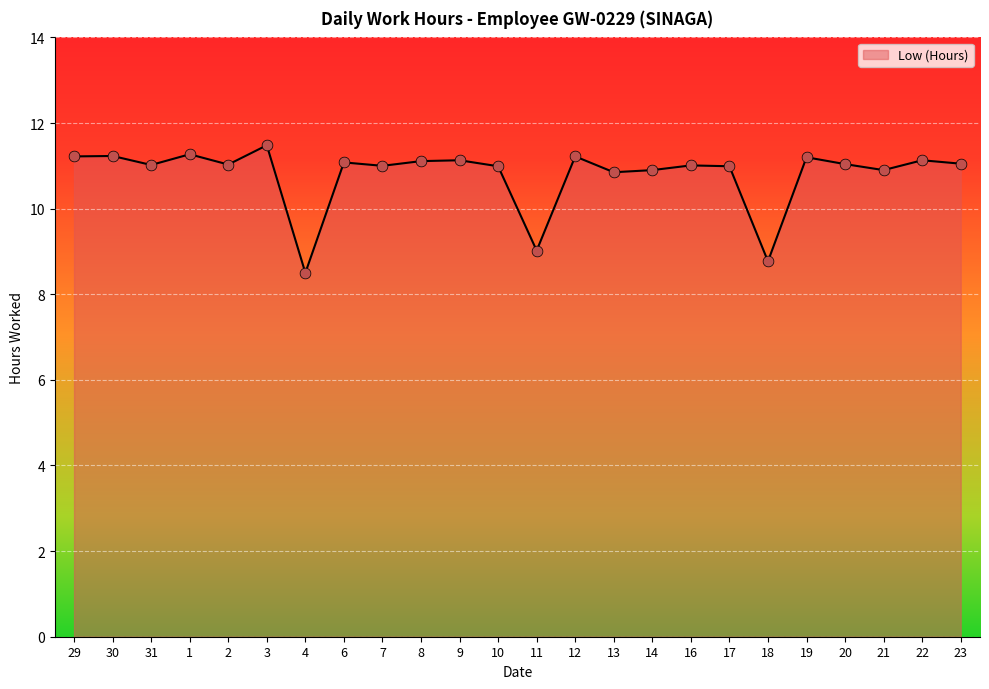

What is the change in value from 3 to 16?

-0.5